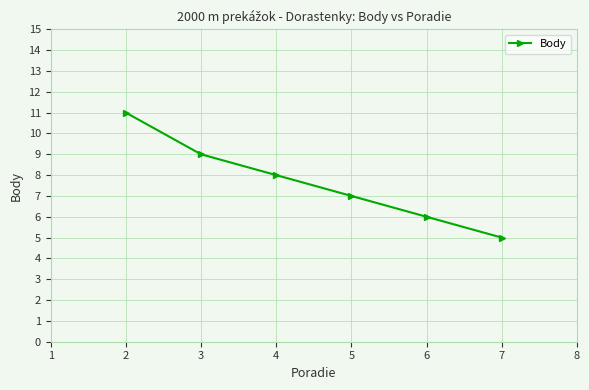

What is the difference between the second highest and minimum values?

4